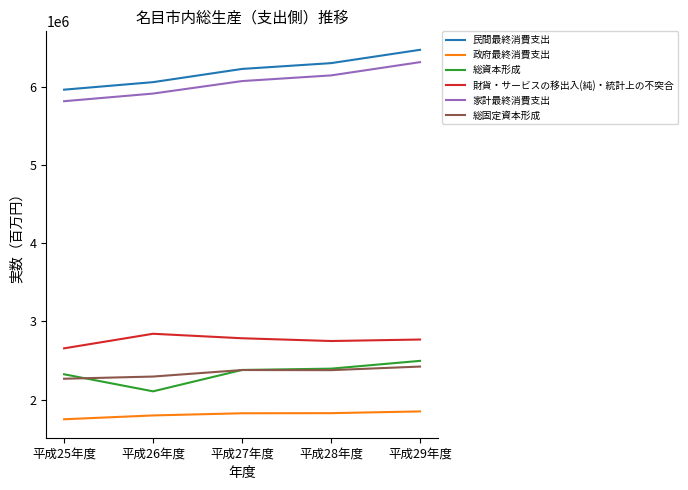

What is the total value across all series at 平成26年度?

21013270